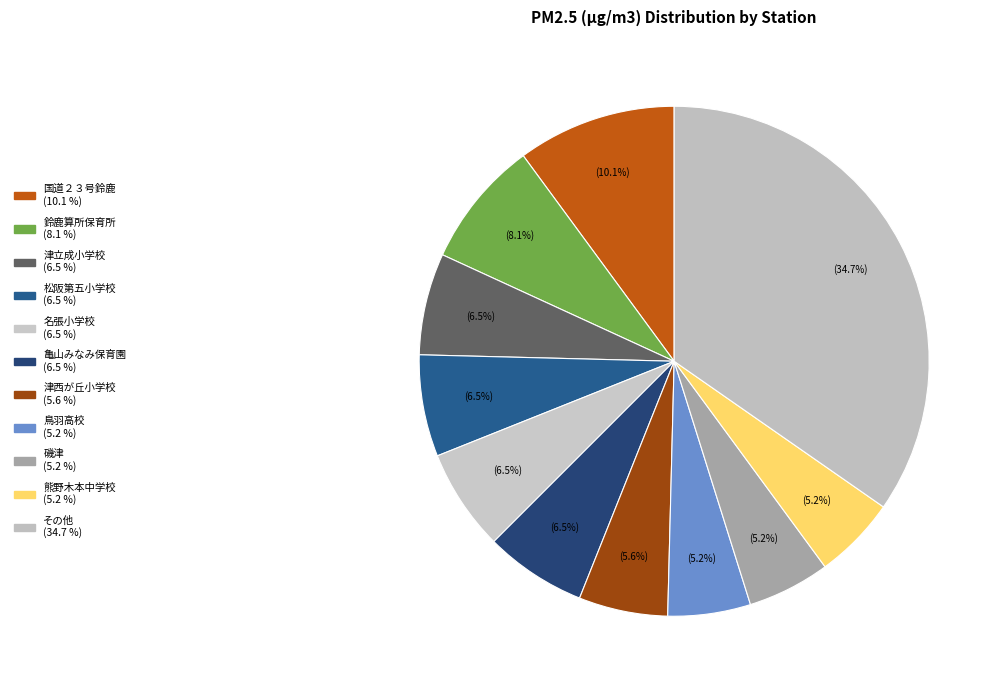

How many segments does this pie chart have?

11